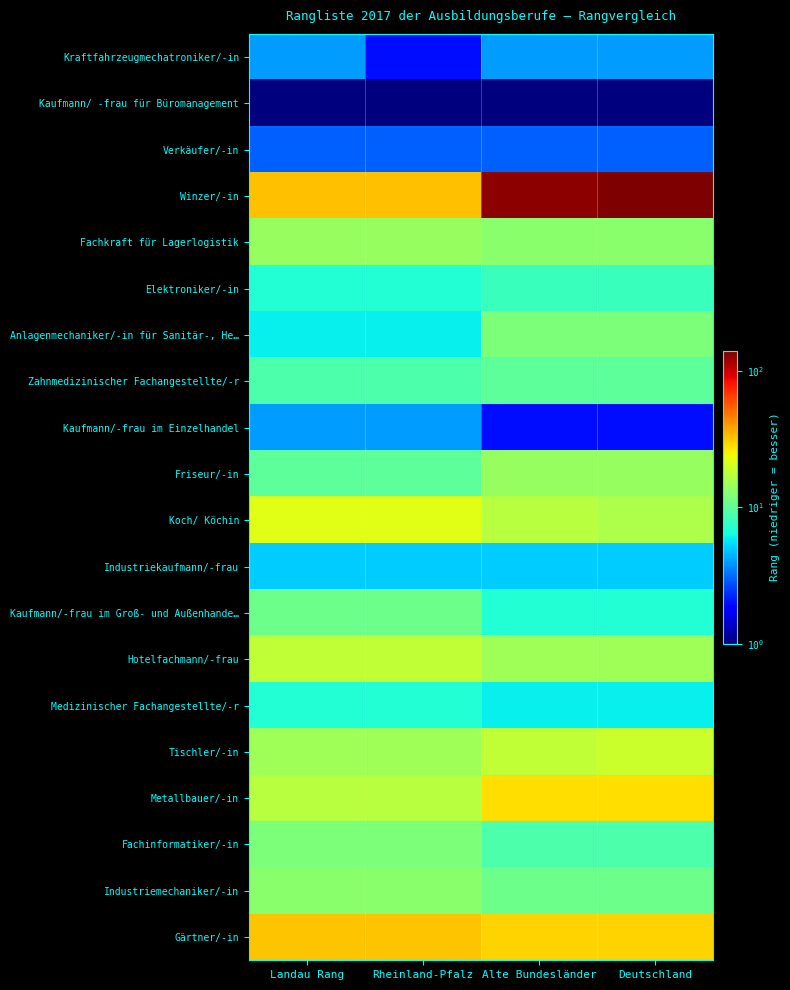

Which series has the largest total across all categories?

Winzer/-in